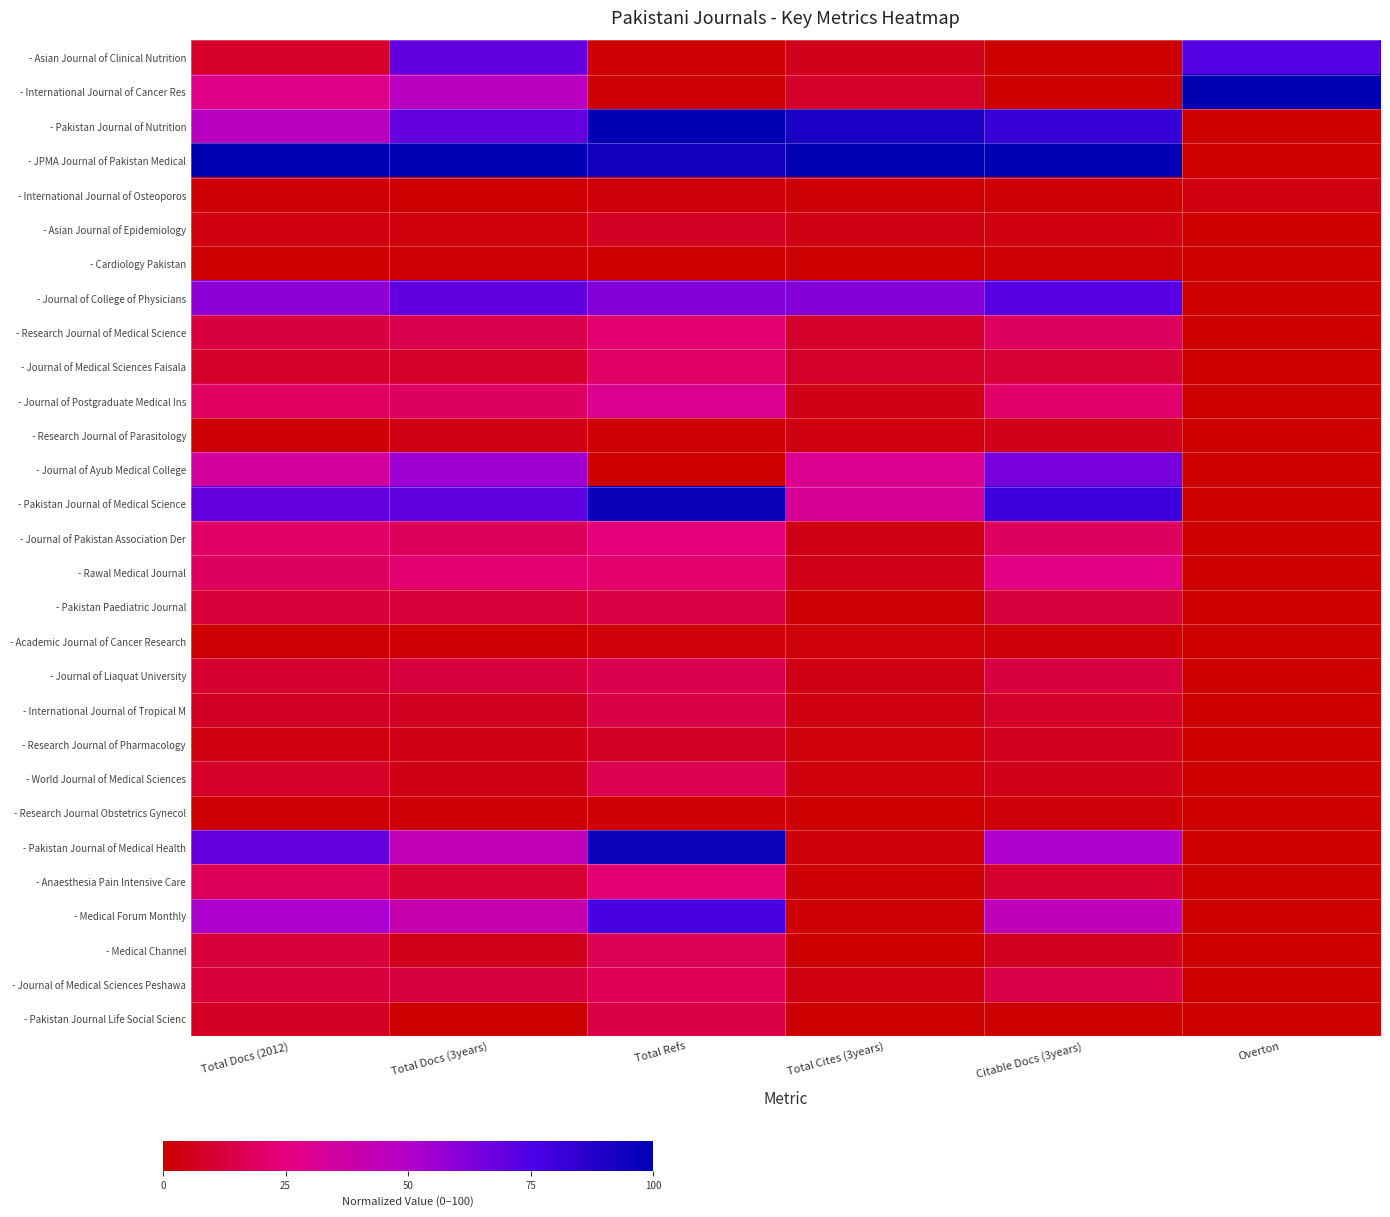

Count the number of categories in the chart.

6